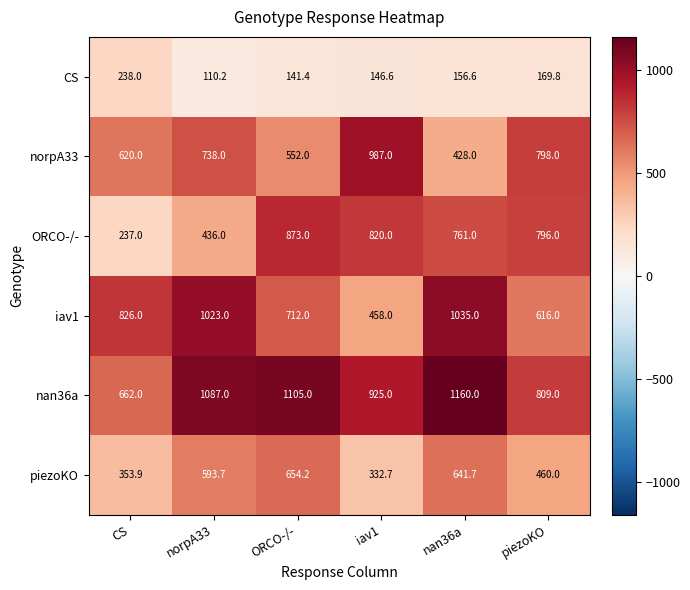

What is the difference between the highest and lowest values at CS?

589.0